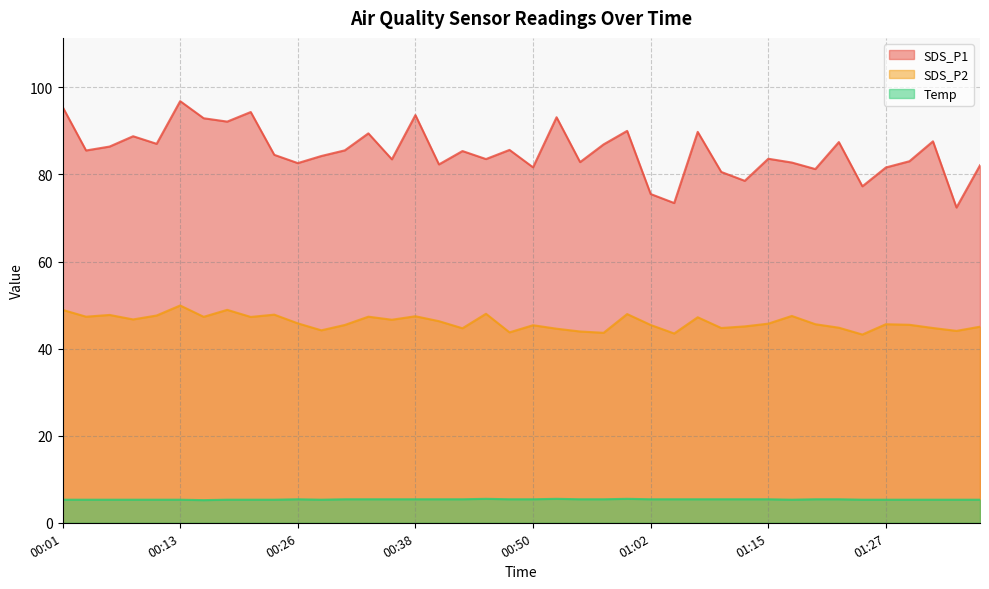

Reading right to left, list all the values displayed in this chart.

SDS_P1: 01:36=82.1	01:34=72.4	01:32=87.6	01:29=83.0	01:27=81.6	01:24=77.3	01:22=87.4	01:19=81.2	01:17=82.7	01:15=83.6	01:12=78.5	01:10=80.6	01:07=89.8	01:05=73.4	01:02=75.5	01:00=90.0	00:57=86.9	00:55=82.8	00:52=93.1	00:50=81.6	00:48=85.6	00:45=83.5	00:43=85.4	00:40=82.3	00:38=93.6	00:35=83.5	00:33=89.4	00:31=85.5	00:28=84.2	00:26=82.6	00:23=84.5	00:21=94.3	00:18=92.1	00:16=92.9	00:13=96.8	00:11=87.0	00:09=88.8	00:06=86.4	00:04=85.5	00:01=95.5
SDS_P2: 01:36=45.0	01:34=44.1	01:32=44.7	01:29=45.5	01:27=45.6	01:24=43.2	01:22=44.8	01:19=45.6	01:17=47.5	01:15=45.7	01:12=45.1	01:10=44.7	01:07=47.2	01:05=43.5	01:02=45.4	01:00=47.9	00:57=43.6	00:55=43.9	00:52=44.6	00:50=45.4	00:48=43.7	00:45=48.0	00:43=44.7	00:40=46.3	00:38=47.4	00:35=46.6	00:33=47.3	00:31=45.4	00:28=44.2	00:26=45.8	00:23=47.8	00:21=47.3	00:18=48.9	00:16=47.3	00:13=49.9	00:11=47.6	00:09=46.7	00:06=47.7	00:04=47.3	00:01=48.9
Temp: 01:36=5.3	01:34=5.3	01:32=5.3	01:29=5.3	01:27=5.3	01:24=5.3	01:22=5.4	01:19=5.4	01:17=5.3	01:15=5.4	01:12=5.4	01:10=5.4	01:07=5.4	01:05=5.4	01:02=5.4	01:00=5.5	00:57=5.4	00:55=5.4	00:52=5.5	00:50=5.4	00:48=5.4	00:45=5.5	00:43=5.4	00:40=5.4	00:38=5.4	00:35=5.4	00:33=5.4	00:31=5.4	00:28=5.3	00:26=5.4	00:23=5.3	00:21=5.3	00:18=5.3	00:16=5.2	00:13=5.3	00:11=5.3	00:09=5.3	00:06=5.3	00:04=5.3	00:01=5.3